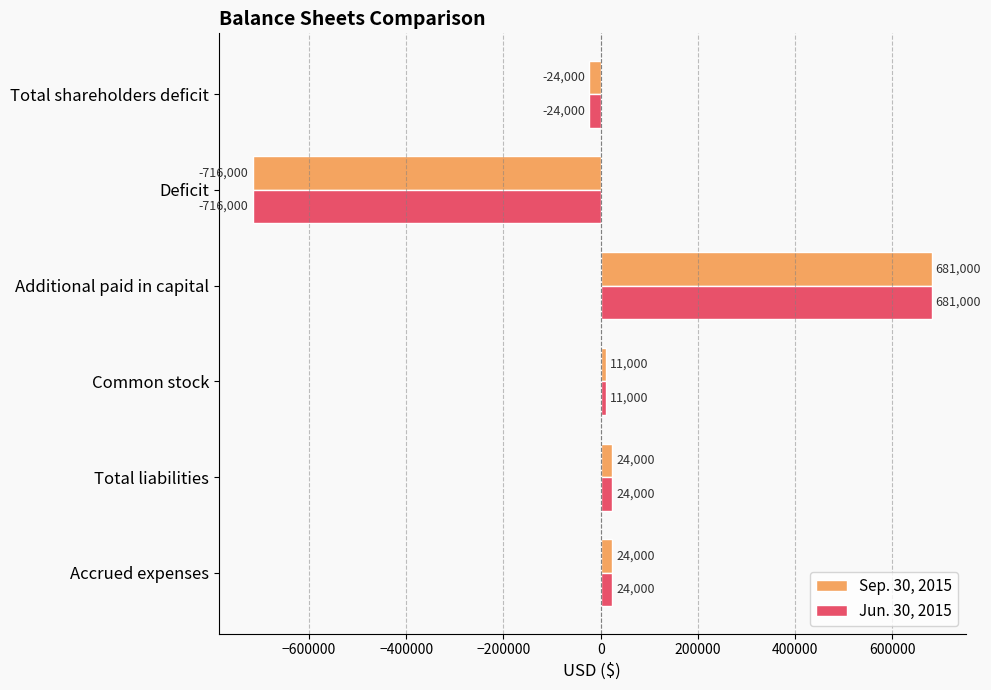

The Jun. 30, 2015 series shows 208131 at Additional paid in capital. True or false?

False